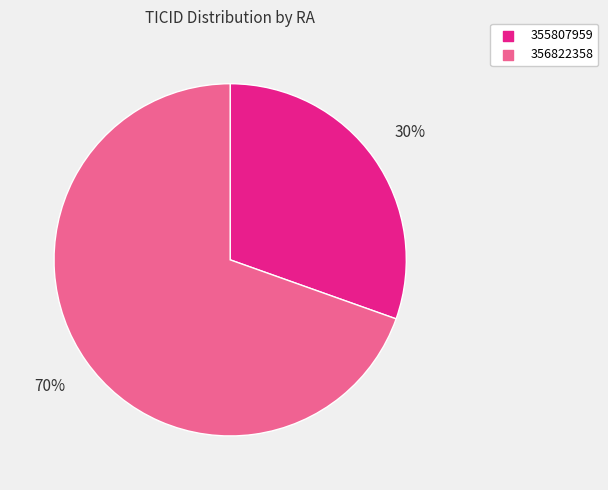

Which slice is the smallest?

355807959